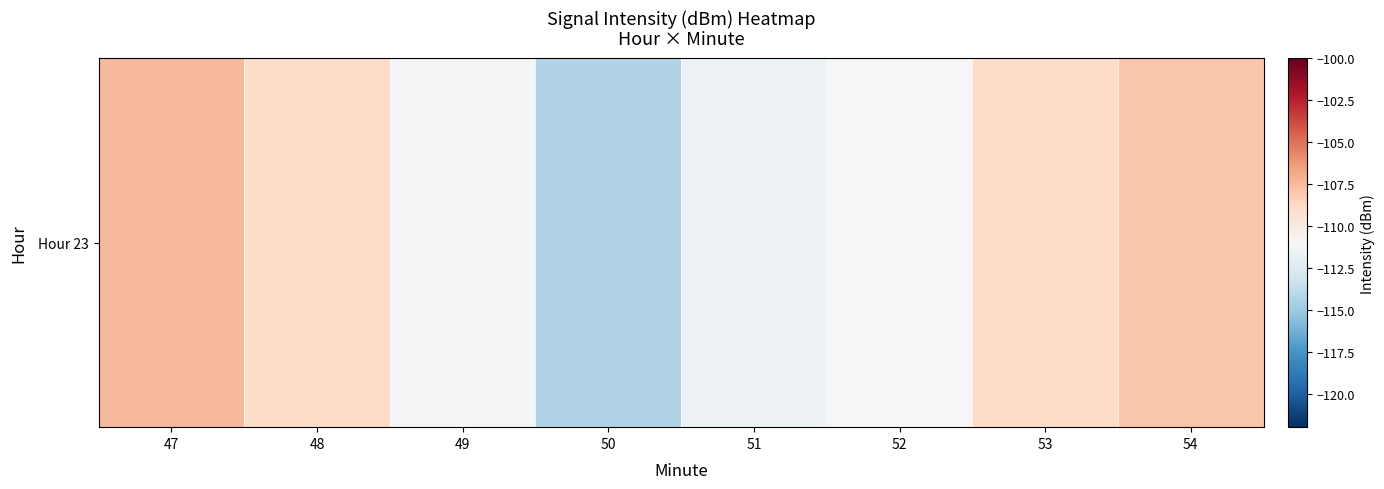

Is it true that the value at 52 is -111.0?

True